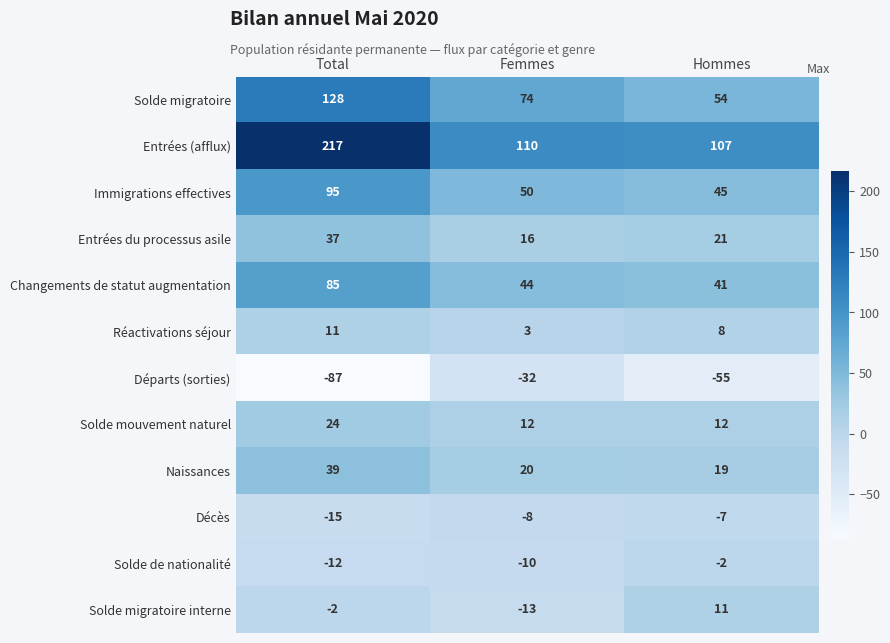

At which category is the sum across all series the highest?

Total